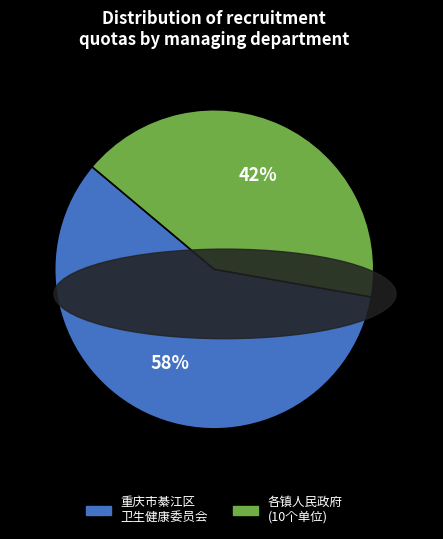

Is there a majority slice in this chart?

Yes